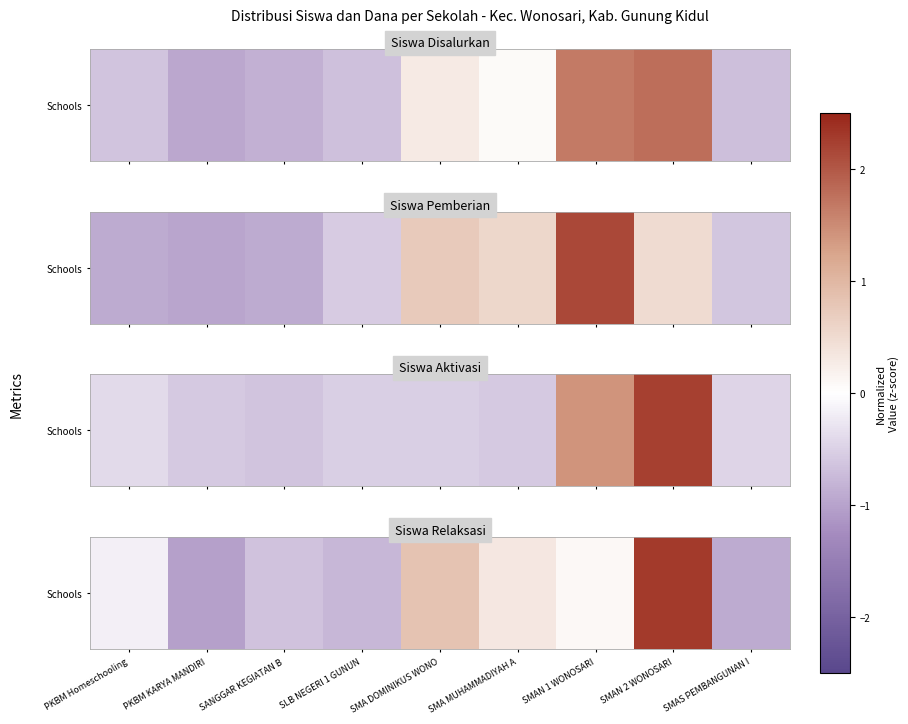

Reading left to right, list all the values displayed in this chart.

PKBM Homeschooling=-0.2	PKBM KARYA MANDIRI=-1.0	SANGGAR KEGIATAN B=-0.7	SLB NEGERI 1 GUNUN=-0.8	SMA DOMINIKUS WONO=0.8	SMA MUHAMMADIYAH A=0.3	SMAN 1 WONOSARI=0.1	SMAN 2 WONOSARI=2.3	SMAS PEMBANGUNAN I=-0.9